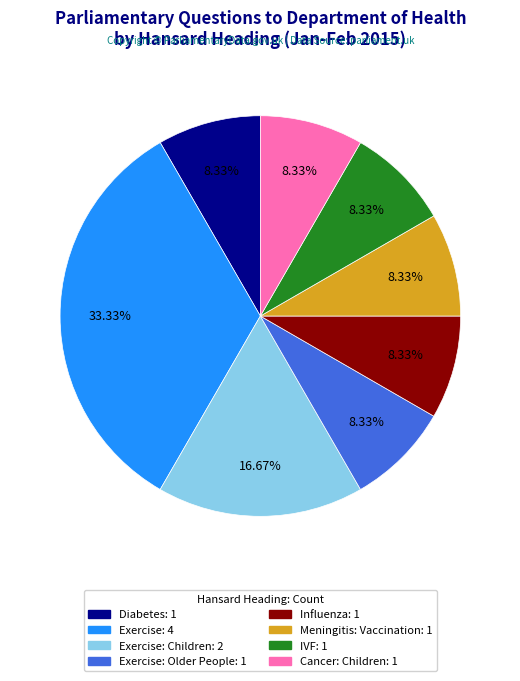

Is there any slice that represents more than half of the pie?

No